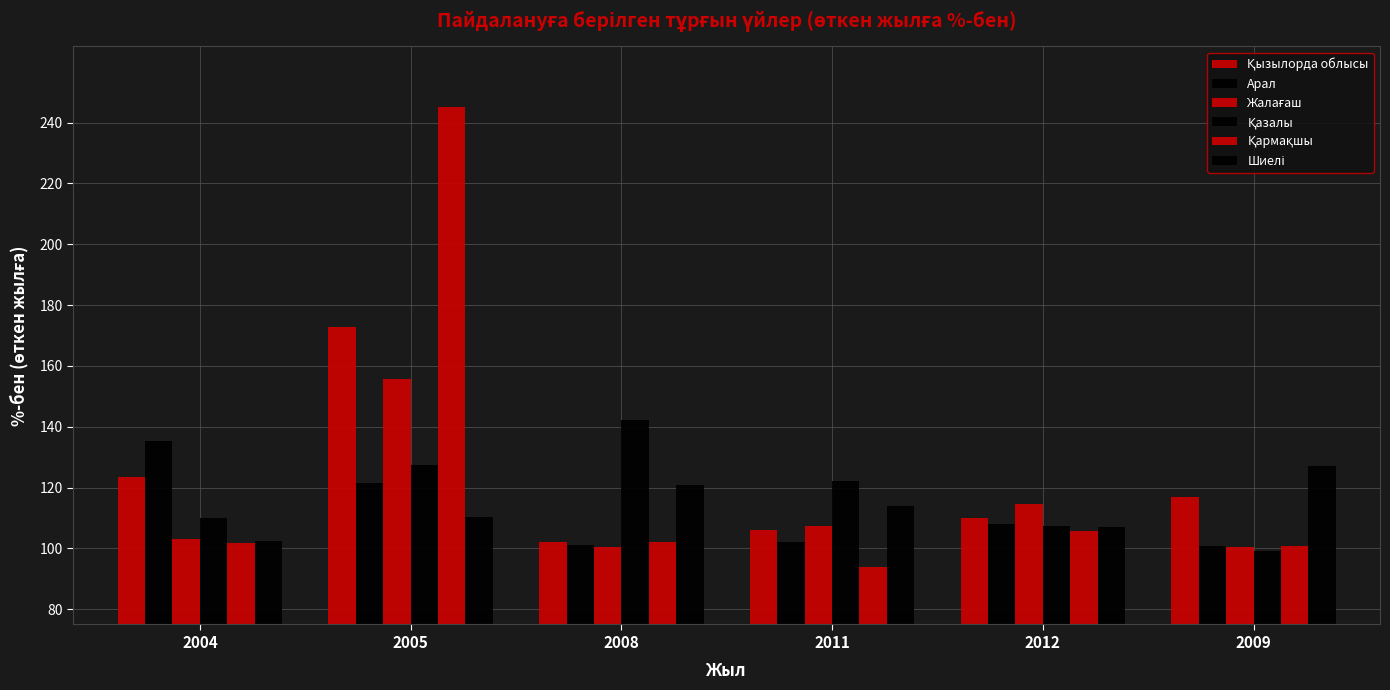

Which series has the largest range (max minus min)?

Қармақшы